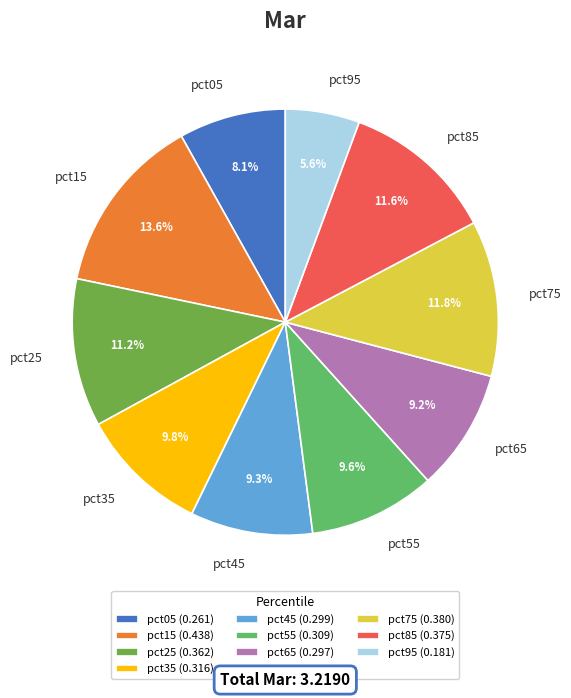

Between pct05 and pct25, which is larger?

pct25